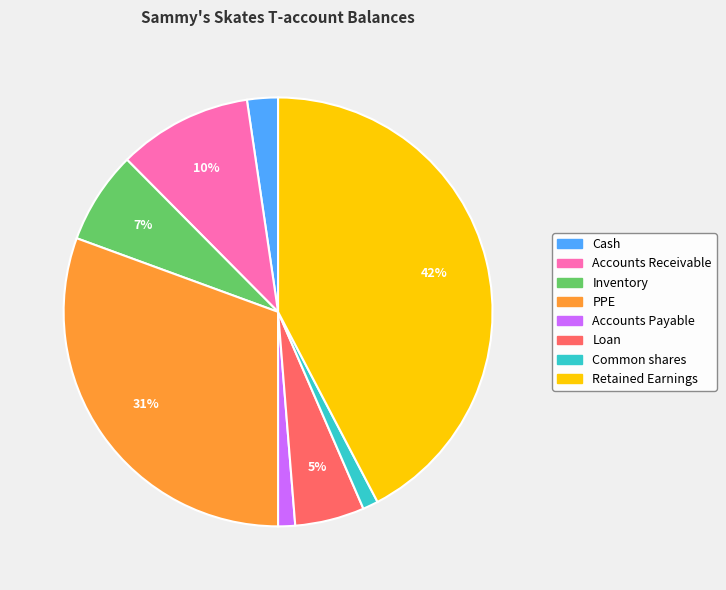

What percentage is the Retained Earnings slice, to the nearest percent?

42%